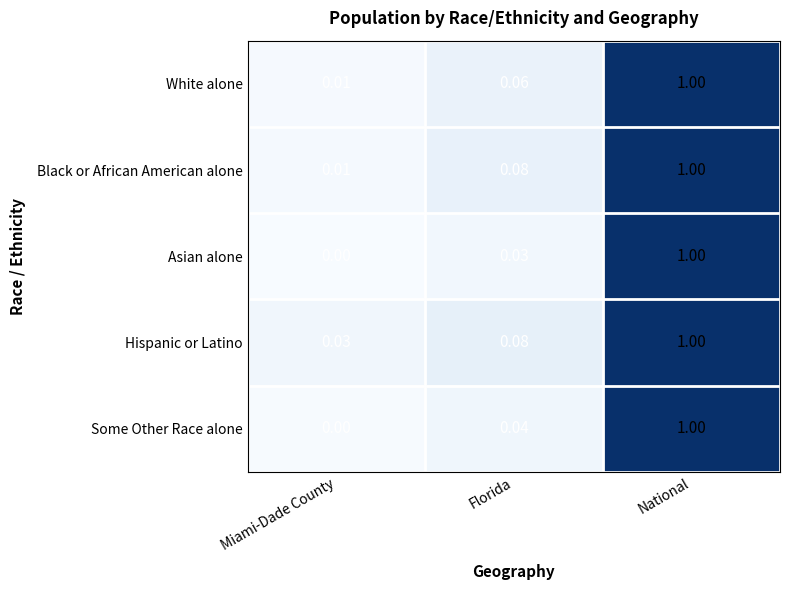

Which category has the lowest value across all series?

Miami-Dade County